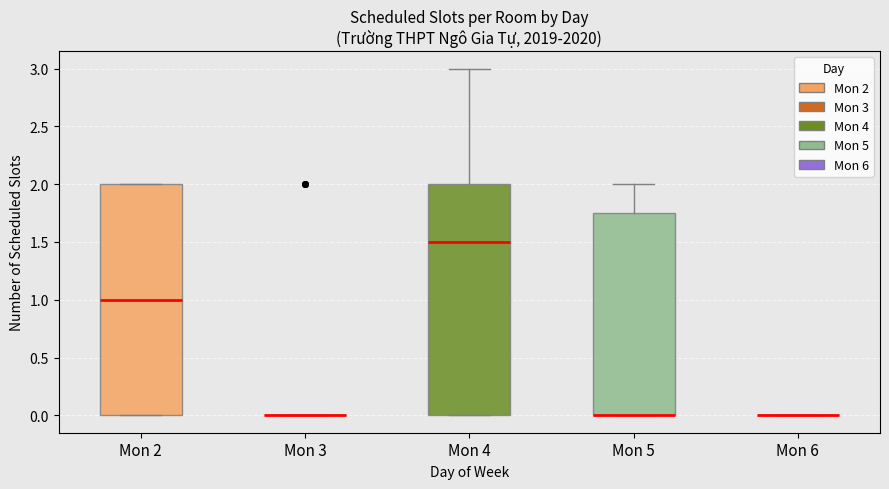

Where does the median line of the box for Mon 2 sit on the y-axis? The values are not printed on the chart, so give them approximately, as read against the axis.

1.00